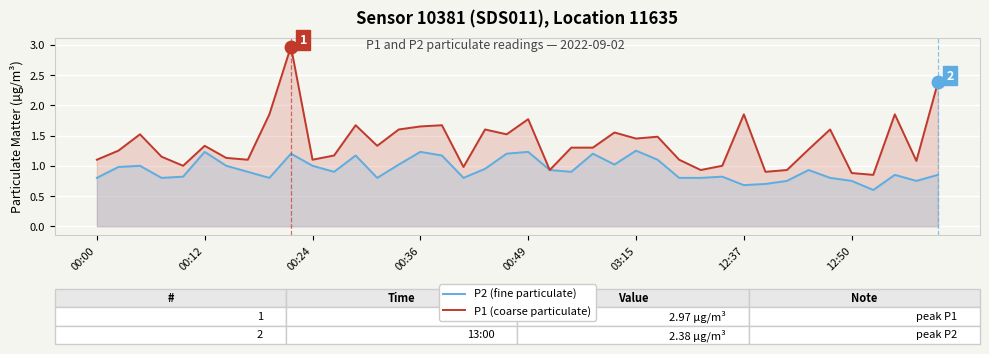

Rank the series by their maximum value, from lowest to highest.

P2 (fine particulate), P1 (coarse particulate)